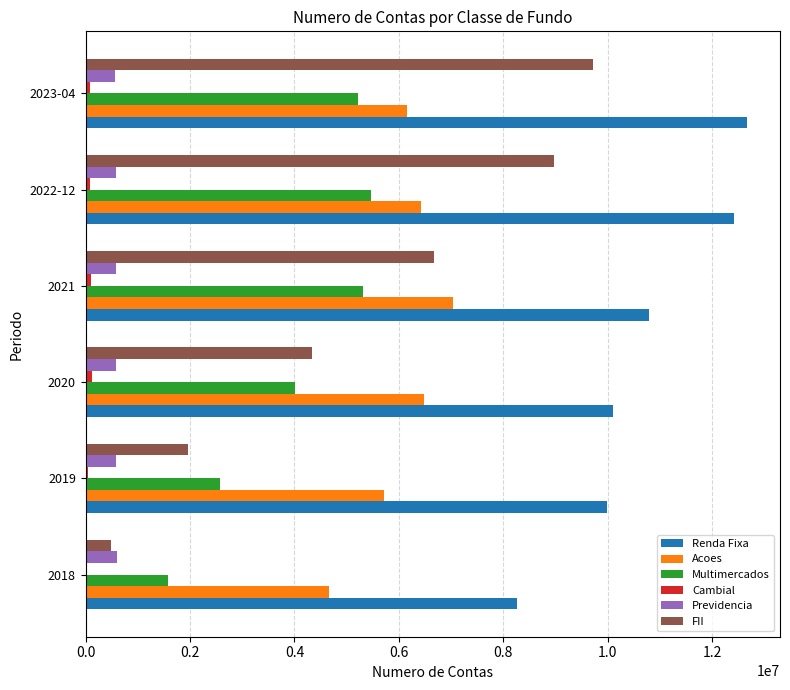

What is the highest value of the FII series?

9723241